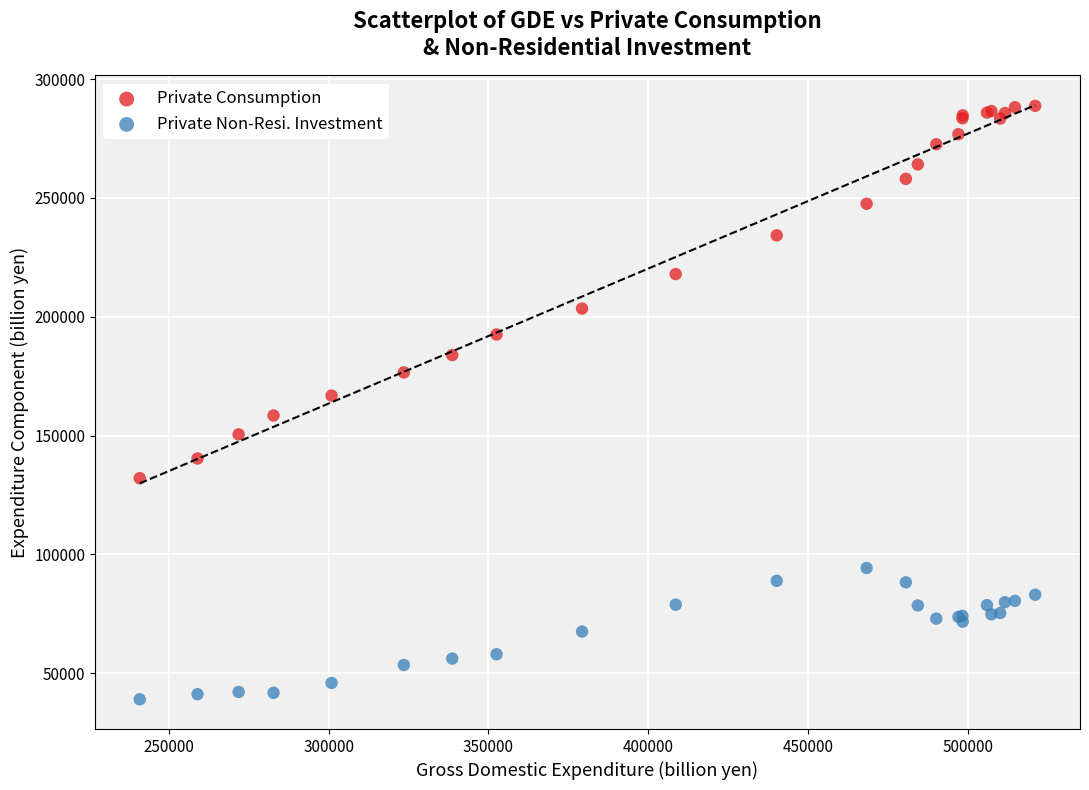

What is the X range (max minus min) for the scatter plot?

279968.1